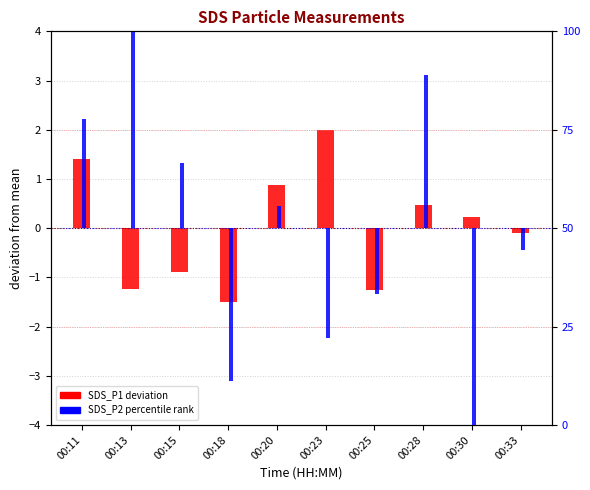

At which category is the sum across all series the highest?

00:13